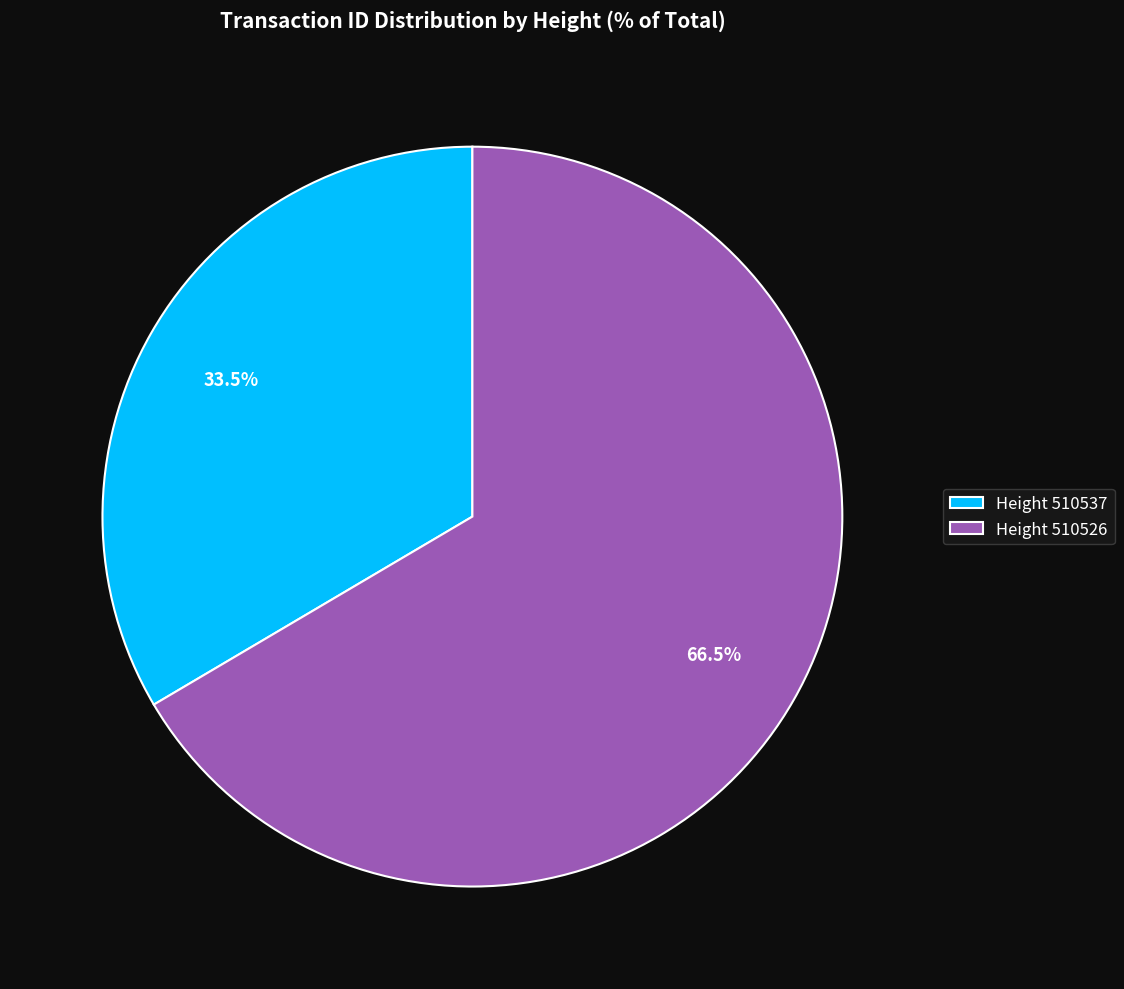

Approximately how many times larger is the value at Height 510526 compared to Height 510537?

2.0